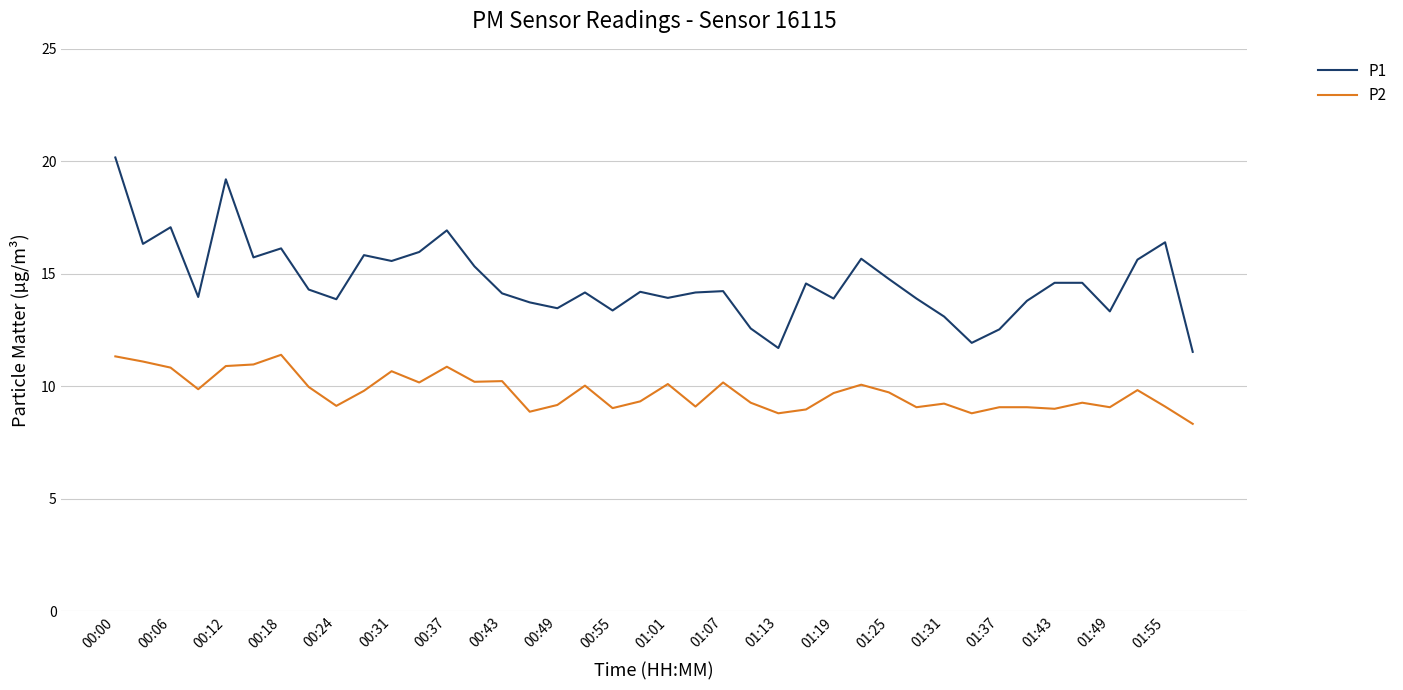

True or false: P1 and P2 cross at least once.

False